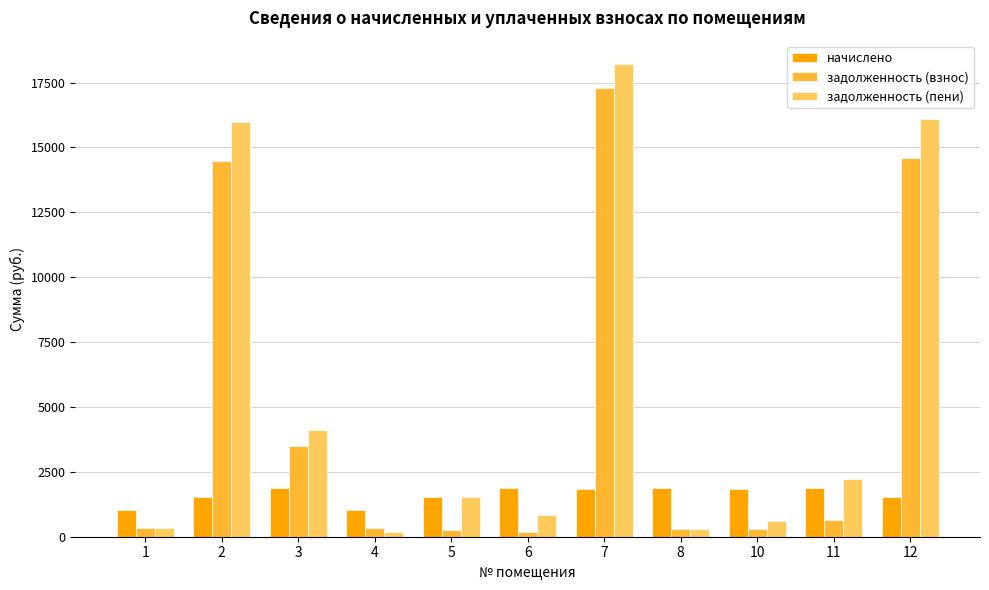

At which category is the sum across all series the highest?

7